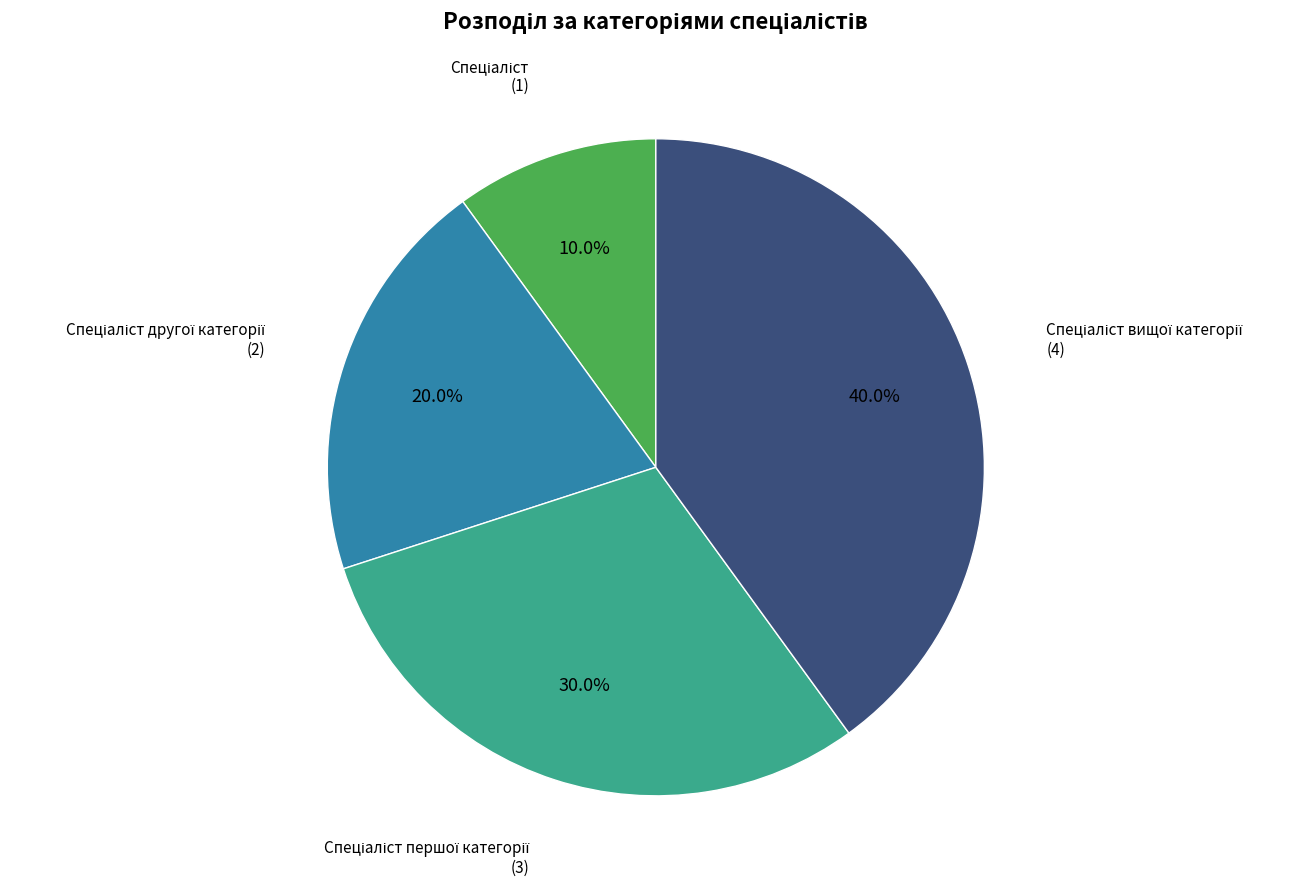

Is there a majority slice in this chart?

No